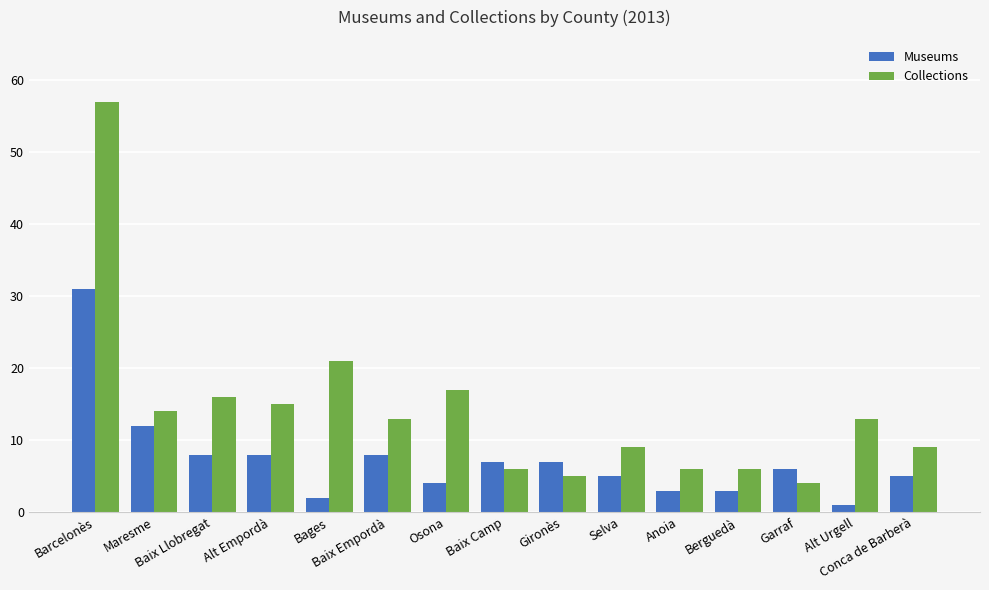

Where does the Museums series first go above 6?

Barcelonès